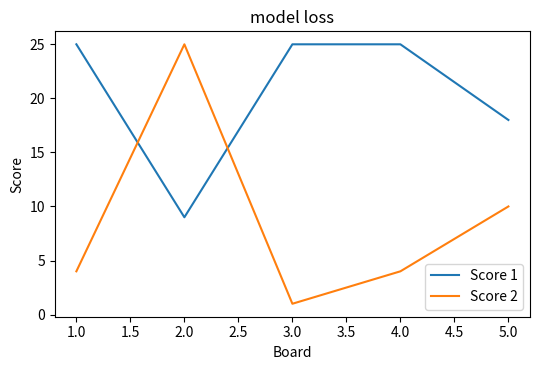

What is the difference between the maximum and minimum values in the Score 2 series?

24